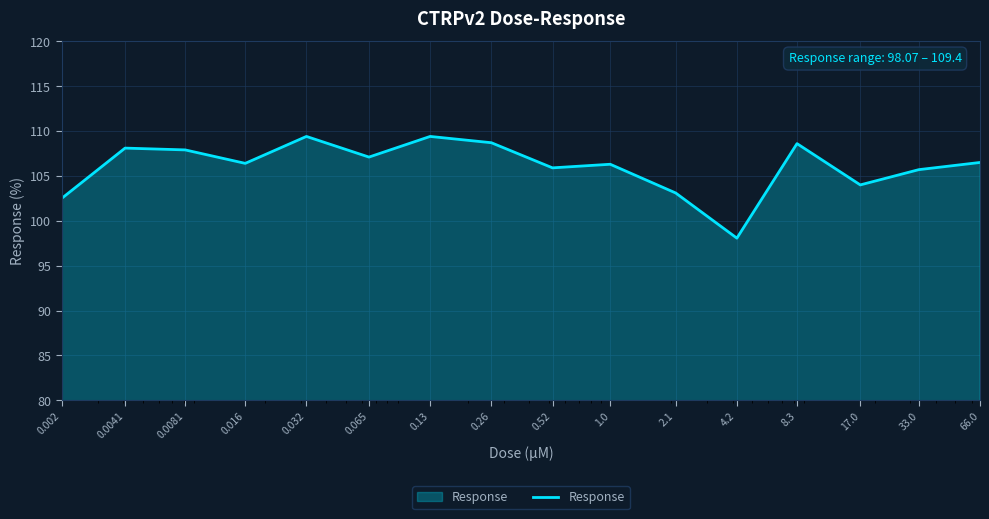

What is the minimum value shown in the chart?

98.1